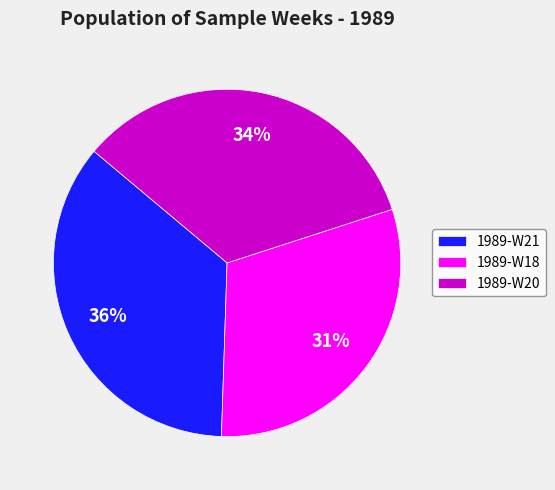

Does 1989-W18 account for over 50% of the chart?

No